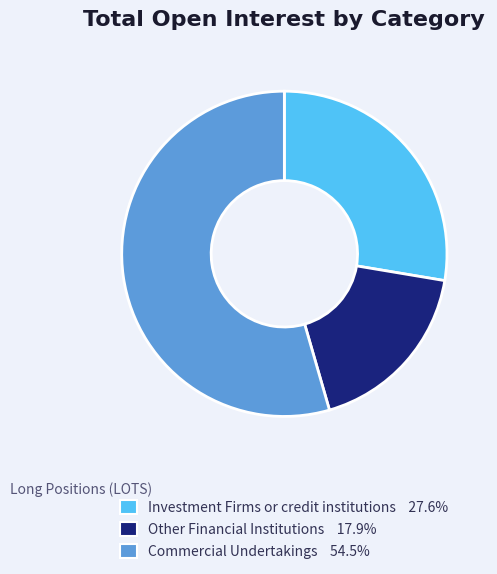

Does Investment Firms or credit institutions represent more than half of the total?

No